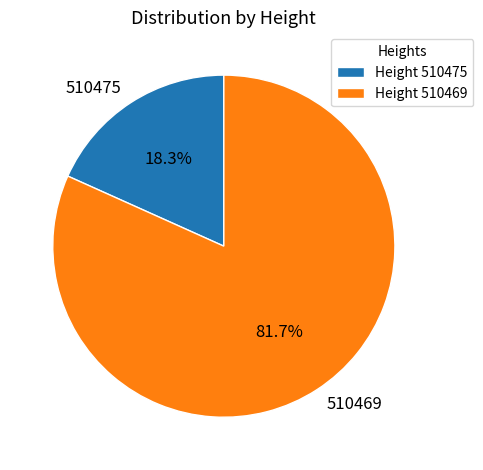

Do 510475 and 510469 together represent more than half of the pie?

Yes